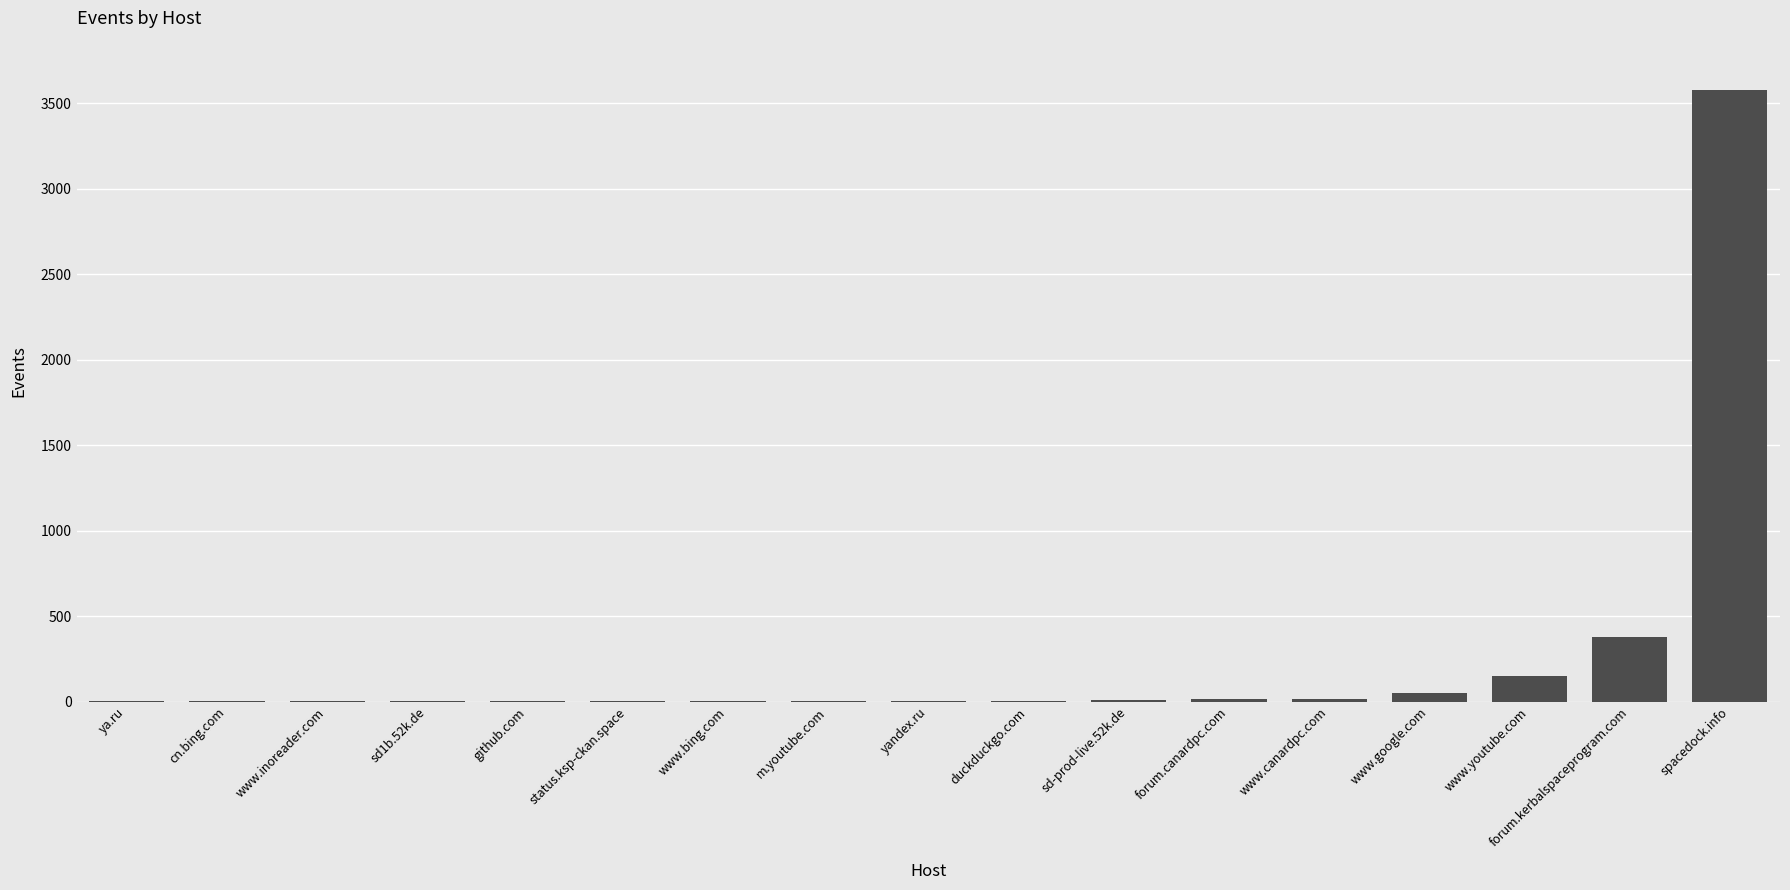

At which category does the chart reach its peak across all series?

spacedock.info